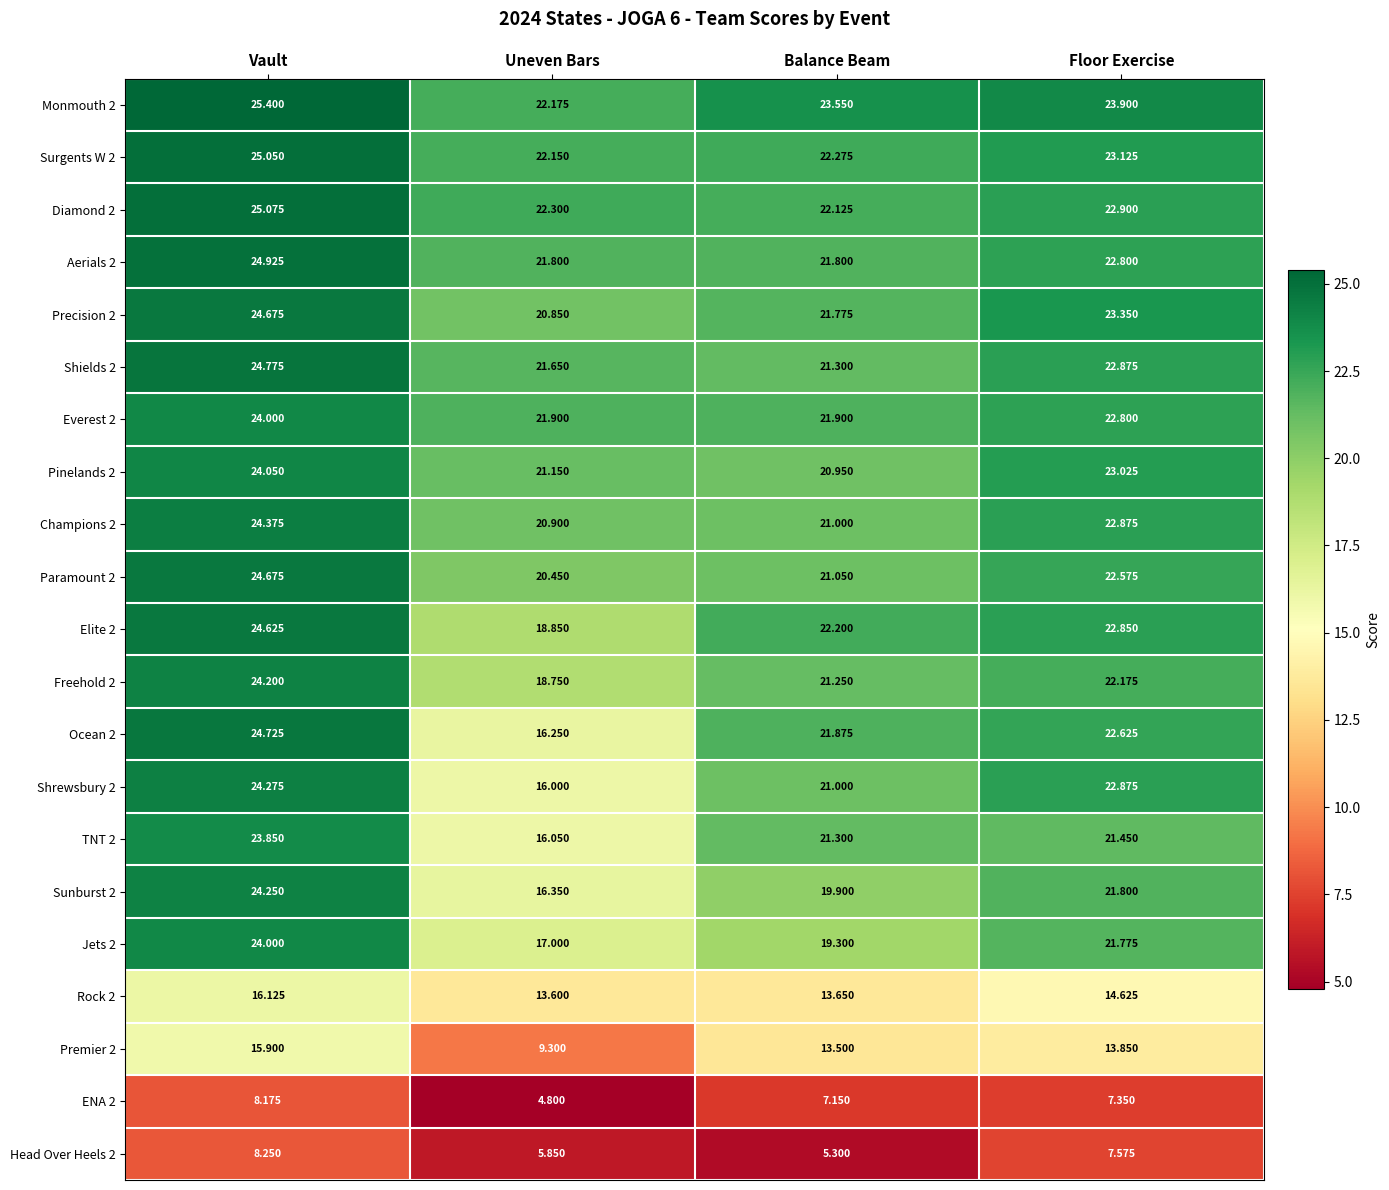

List the labels in order of Ocean 2 value, smallest first.

Uneven Bars, Balance Beam, Floor Exercise, Vault